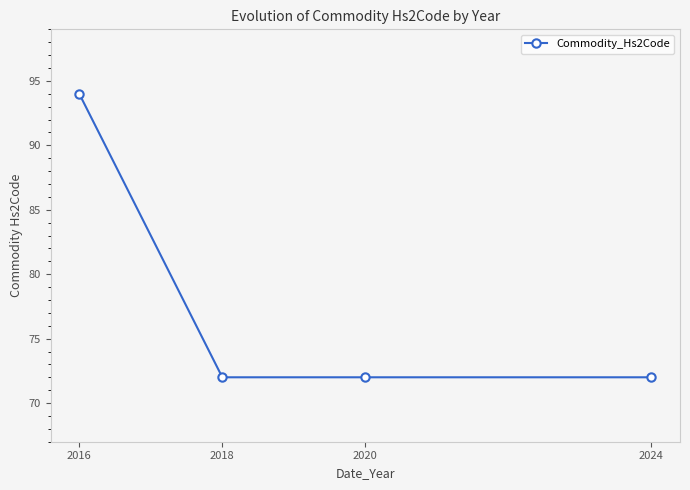

Does the chart have visible grid lines?

No